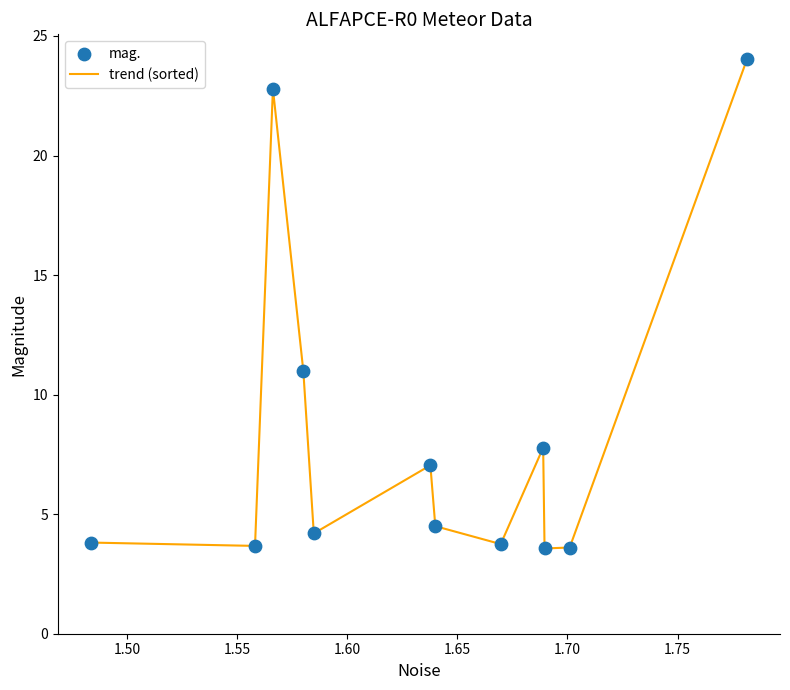

What is the difference between the maximum and minimum values?

20.5